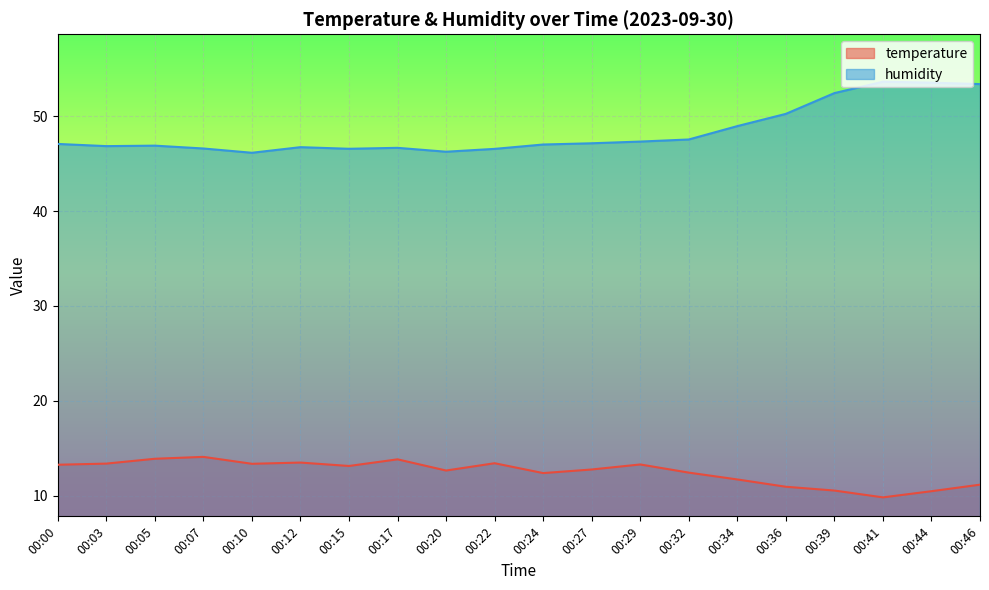

Reading right to left, list all the values displayed in this chart.

temperature: 00:46=11.2	00:44=10.5	00:41=9.8	00:39=10.5	00:36=10.9	00:34=11.7	00:32=12.4	00:29=13.3	00:27=12.8	00:24=12.4	00:22=13.4	00:20=12.7	00:17=13.8	00:15=13.1	00:12=13.5	00:10=13.4	00:07=14.1	00:05=13.9	00:03=13.4	00:00=13.3
humidity: 00:46=53.4	00:44=53.5	00:41=53.6	00:39=52.4	00:36=50.2	00:34=49.0	00:32=47.5	00:29=47.3	00:27=47.1	00:24=47.0	00:22=46.6	00:20=46.3	00:17=46.7	00:15=46.6	00:12=46.7	00:10=46.1	00:07=46.6	00:05=46.9	00:03=46.9	00:00=47.1